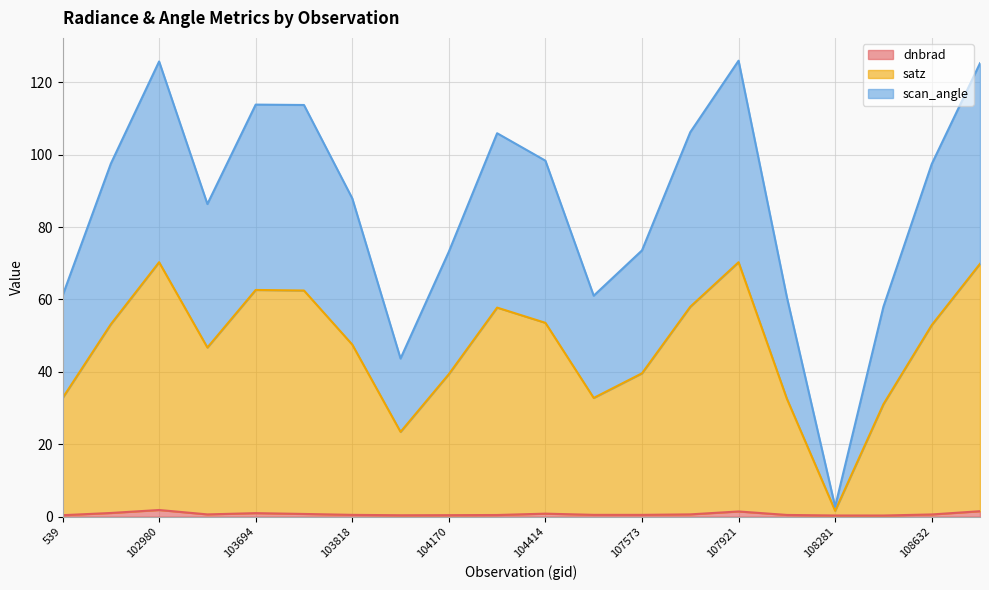

Is it true that satz equals 39.6 at 107573?

True